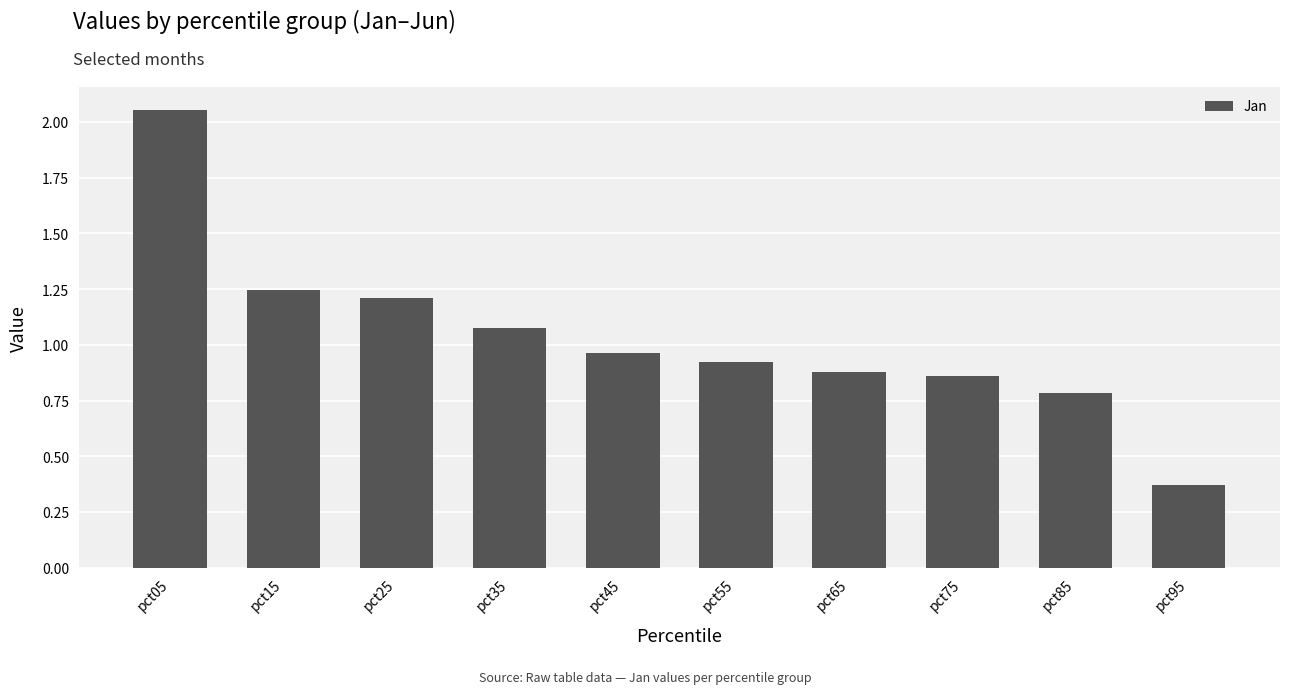

Are the bars horizontal?

No